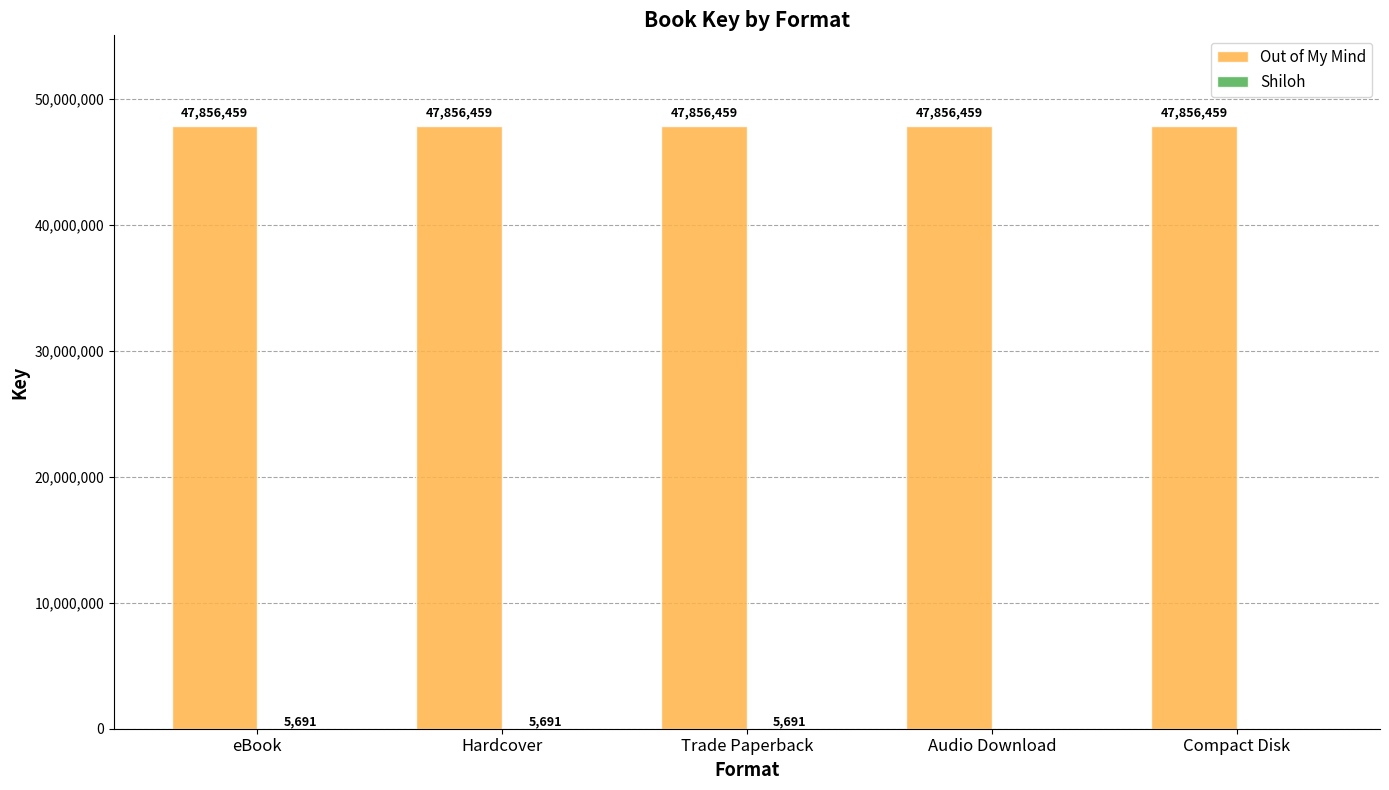

Is it true that Out of My Mind equals 9695453 at Audio Download?

False